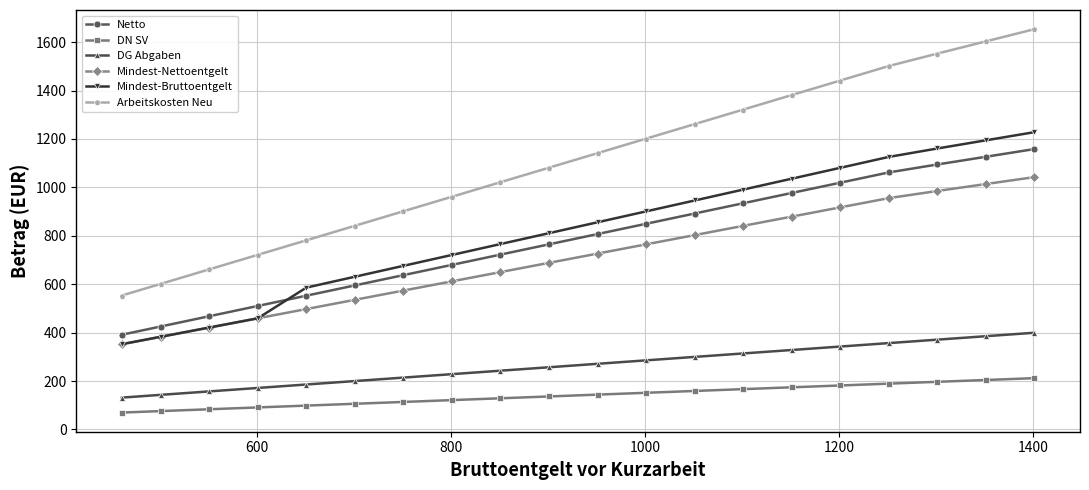

What is the sum of all DG Abgaben values?

5282.9